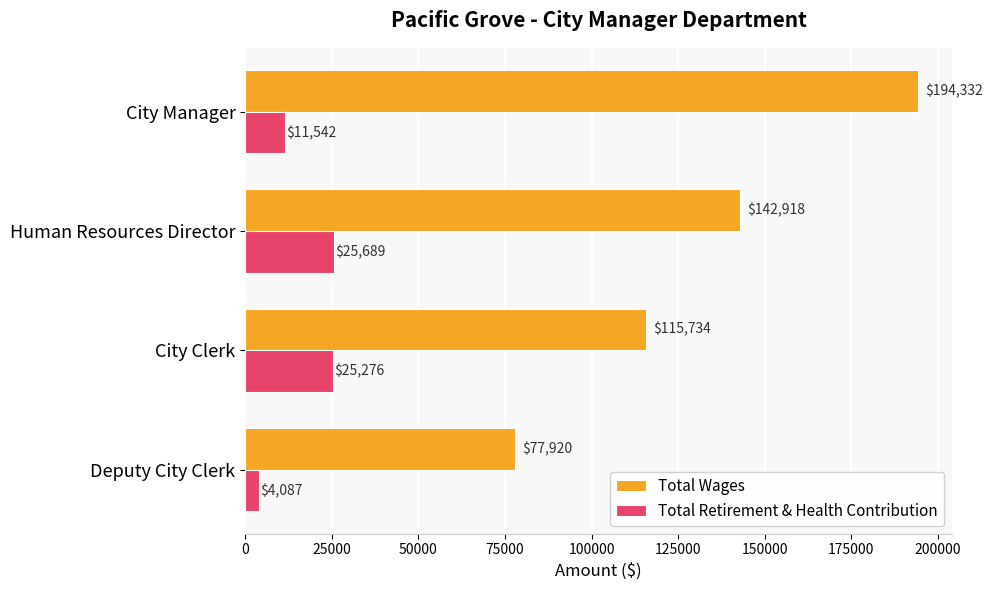

What is the minimum value for Total Retirement & Health Contribution?

4087